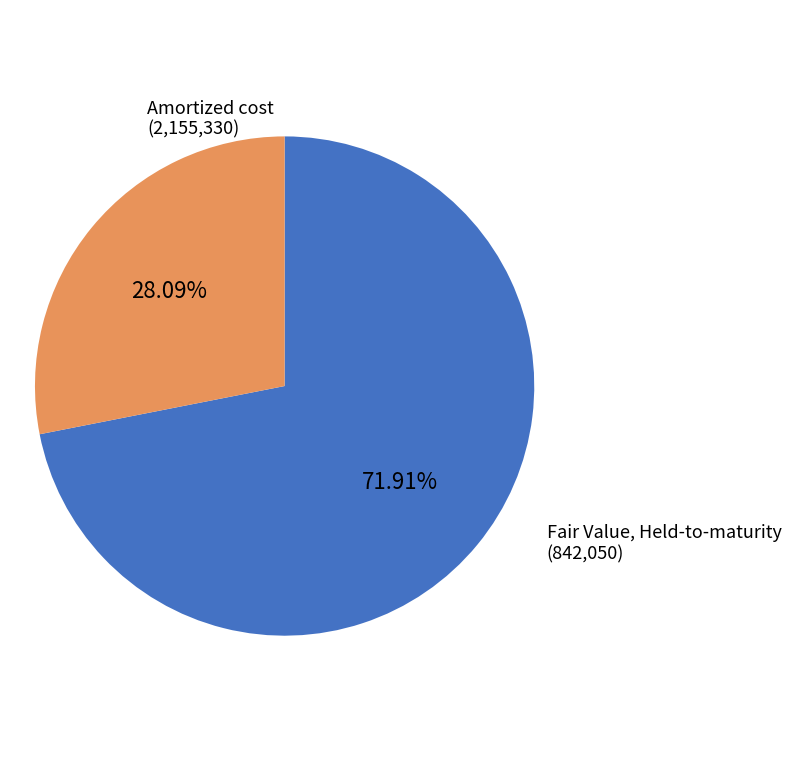

Does any single category account for the majority?

Yes